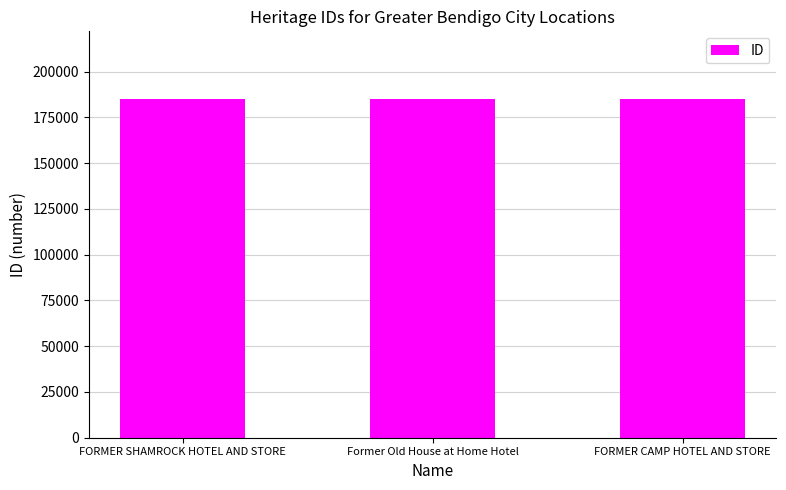

What is the greatest value displayed?

184961